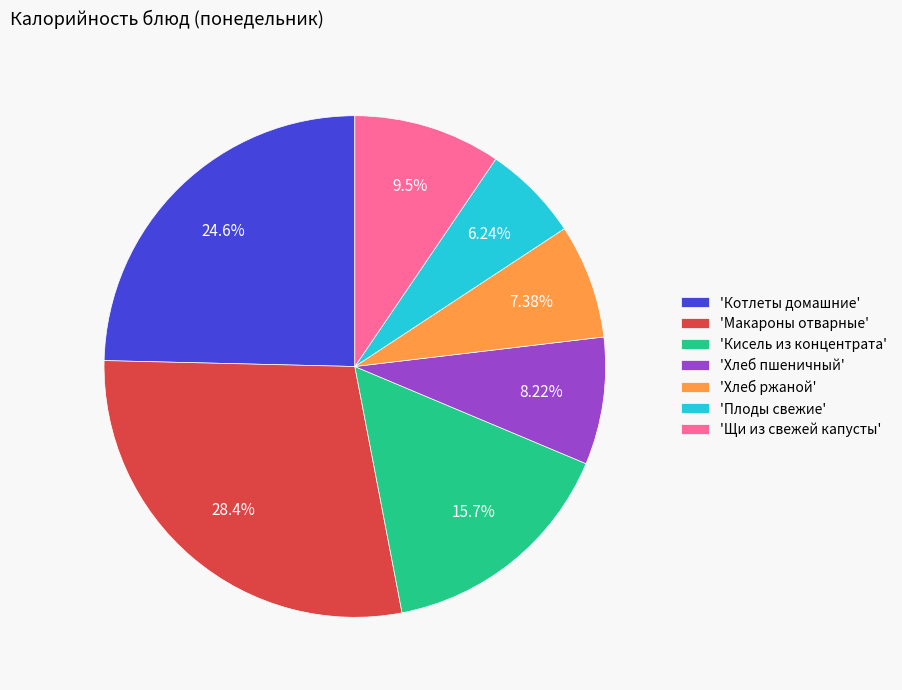

Which slice is the smallest?

'Плоды свежие'